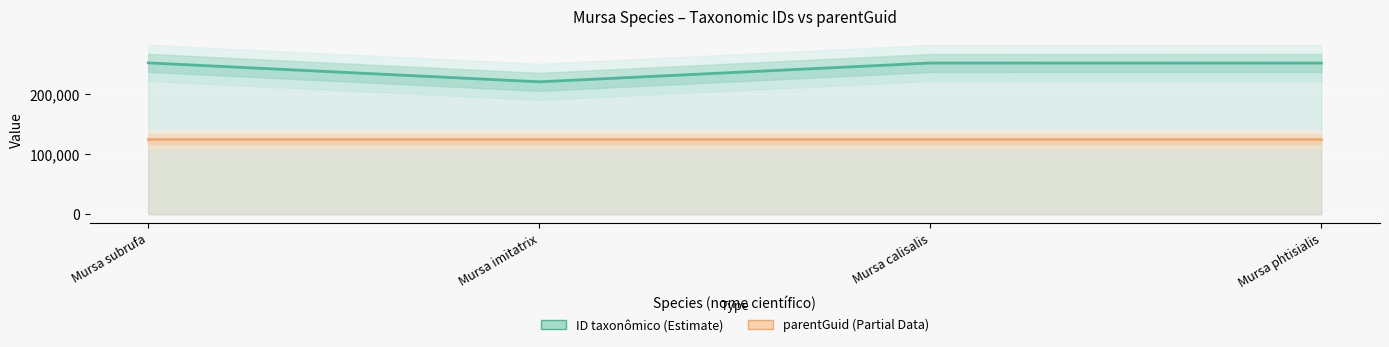

Reading left to right, list all the values displayed in this chart.

ID taxonômico (Estimate): Mursa subrufa=252696	Mursa imitatrix=221132	Mursa calisalis=252485	Mursa phtisialis=252387
parentGuid (Partial Data): Mursa subrufa=125375	Mursa imitatrix=125375	Mursa calisalis=125375	Mursa phtisialis=125375